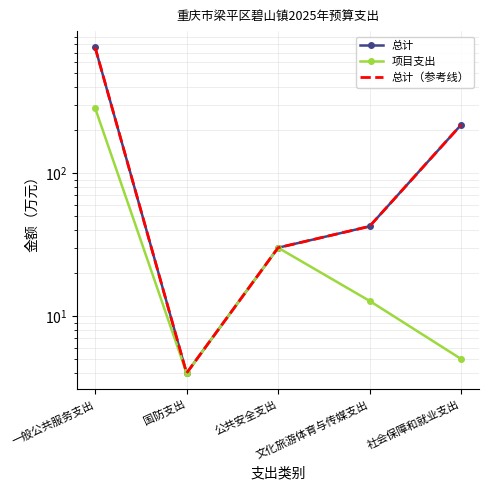

Which series has the largest total across all categories?

总计